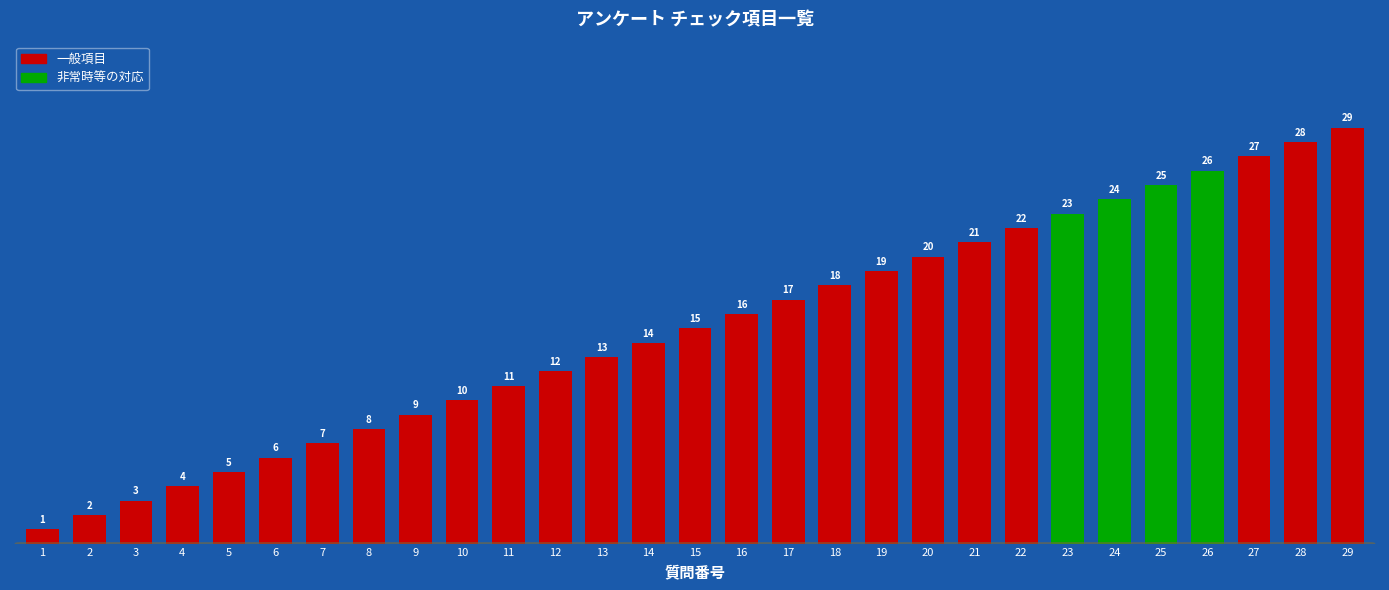

What is the maximum value shown in the chart?

29